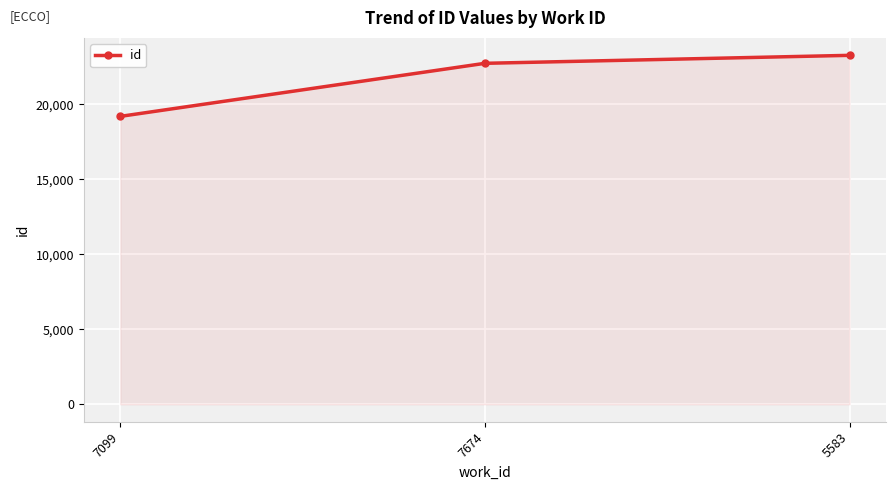

What is the sum of all values?

65221